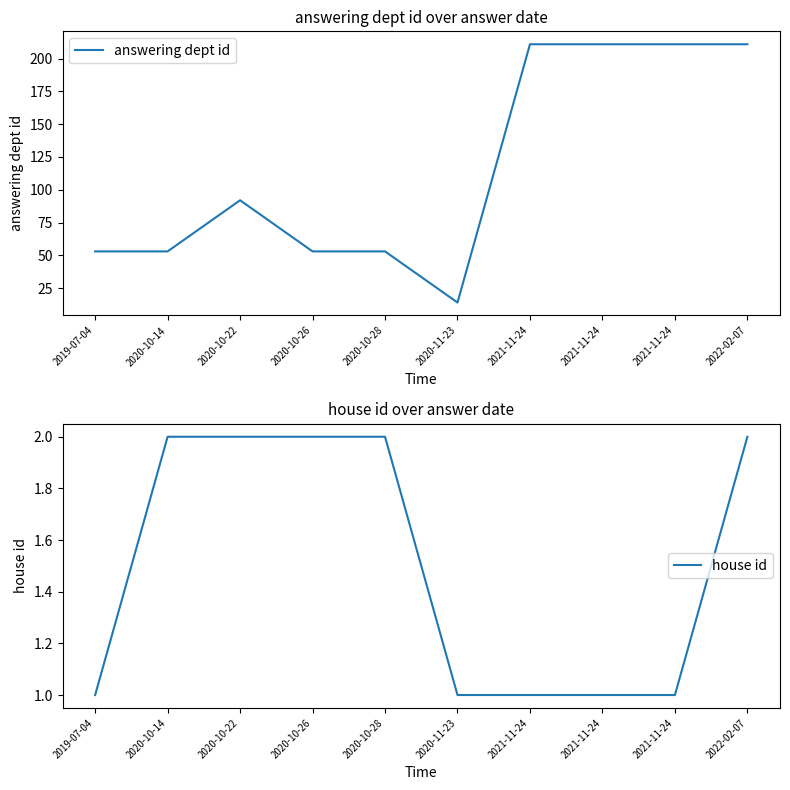

Rank the series by their maximum value, from lowest to highest.

house id, answering dept id